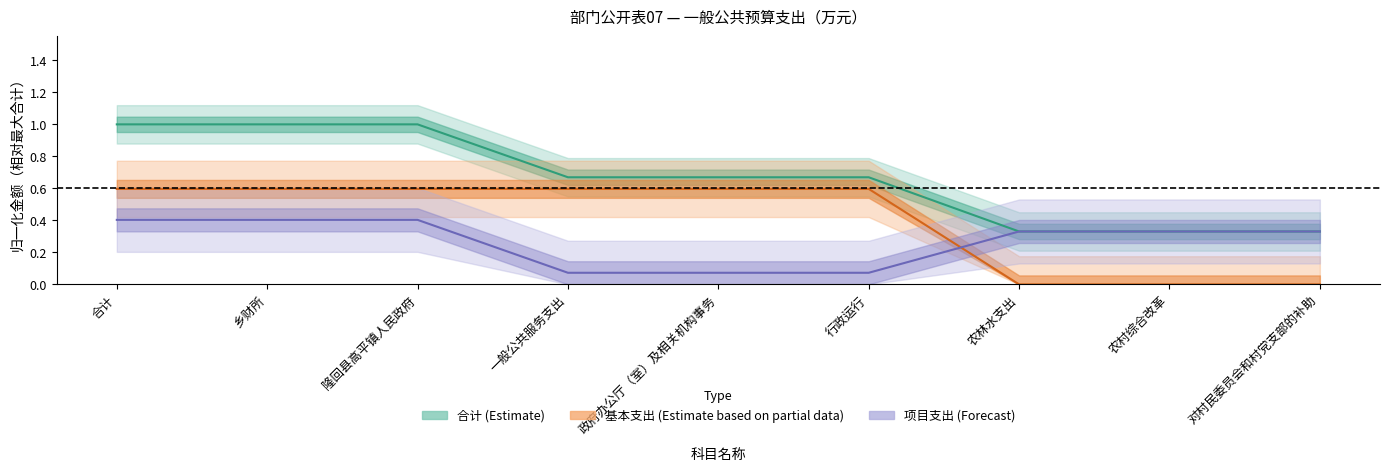

What position from the right is 政府办公厅（室）及相关机构事务?

5